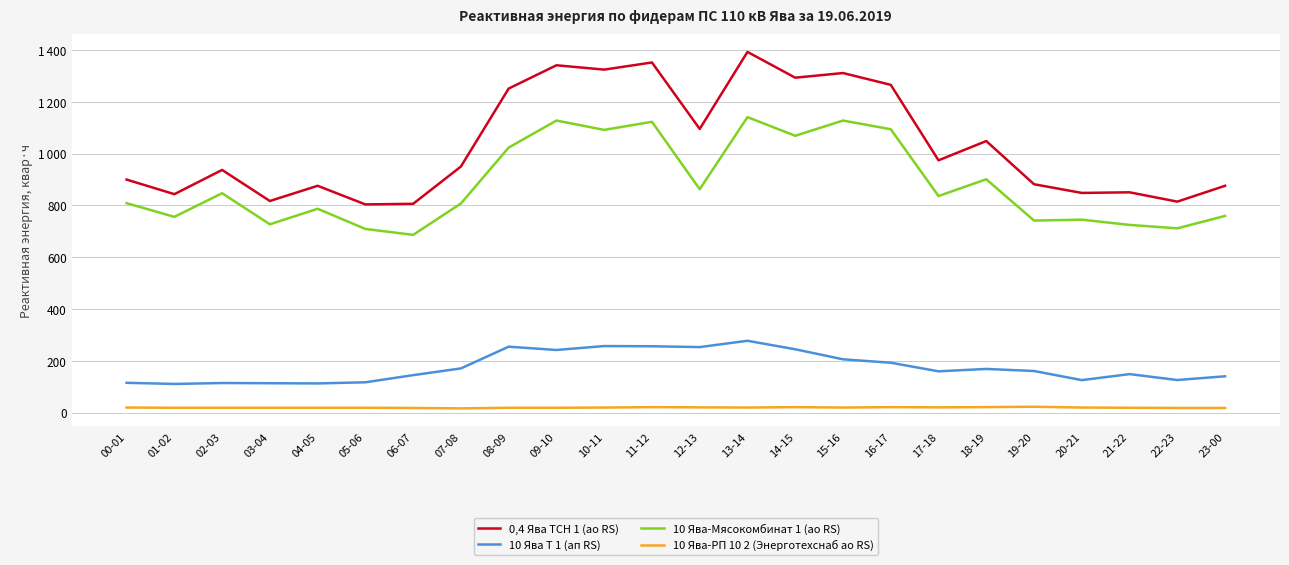

Does the chart display data point markers on the line(s)?

No